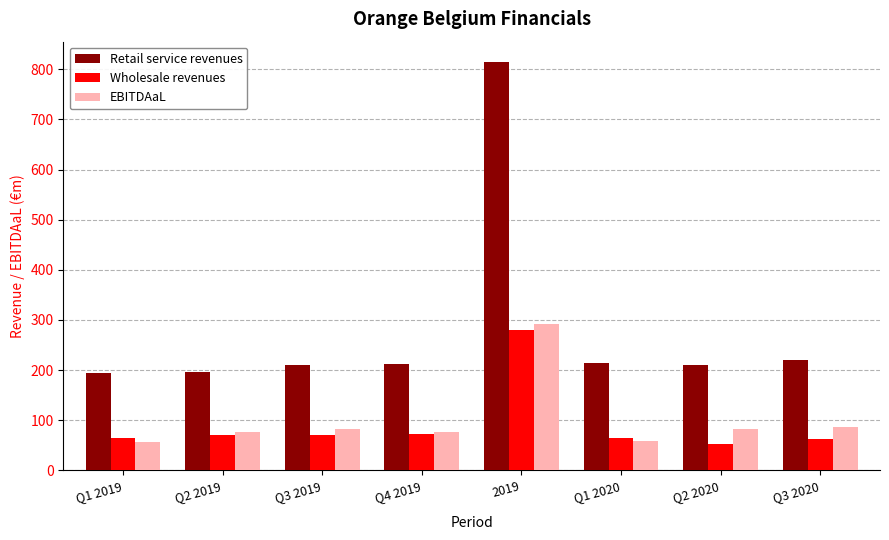

What is the minimum value for Wholesale revenues?

52.5